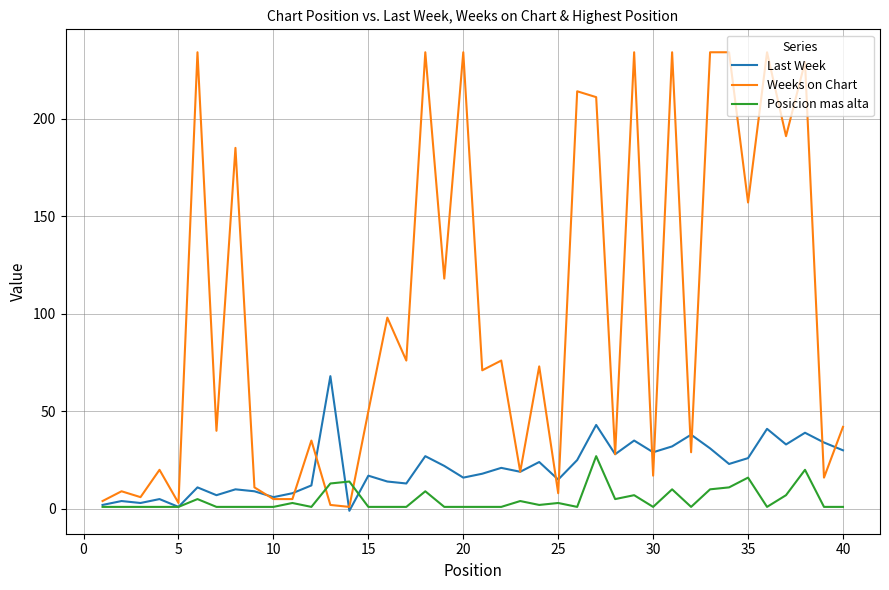

What is the maximum value for Posicion mas alta?

27